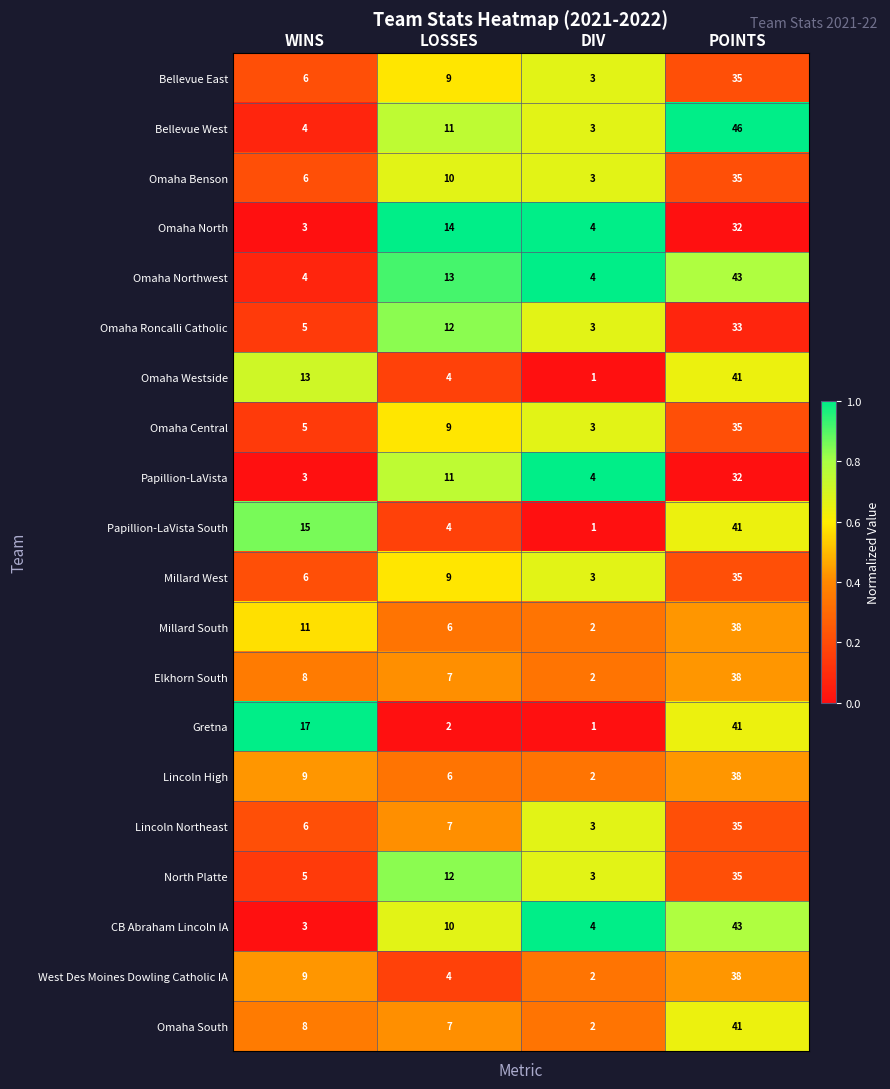

Is it true that Omaha Roncalli Catholic equals 3 at DIV?

True